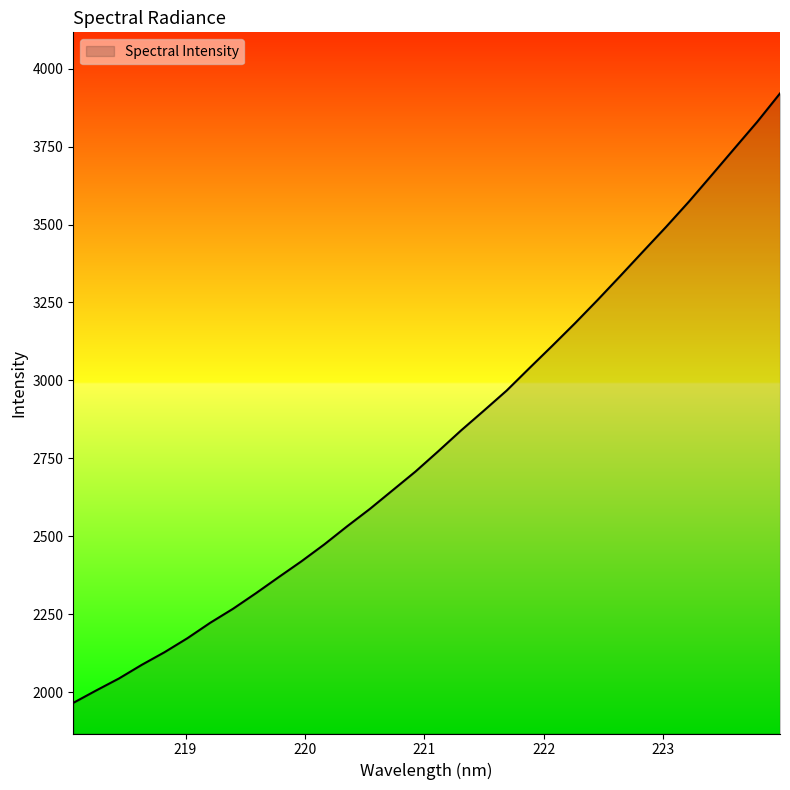

True or false: the data has more than 1 interior local peaks.

False